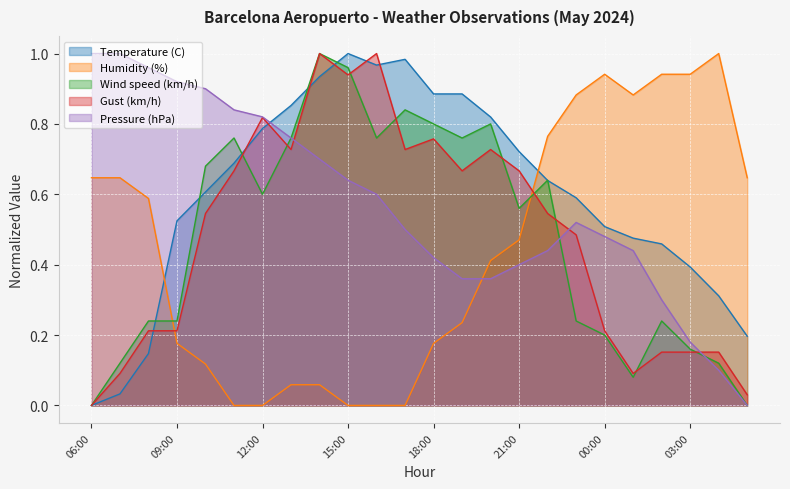

What is the sum of the Wind speed (km/h) values at 04:00 and 08:00?

0.4